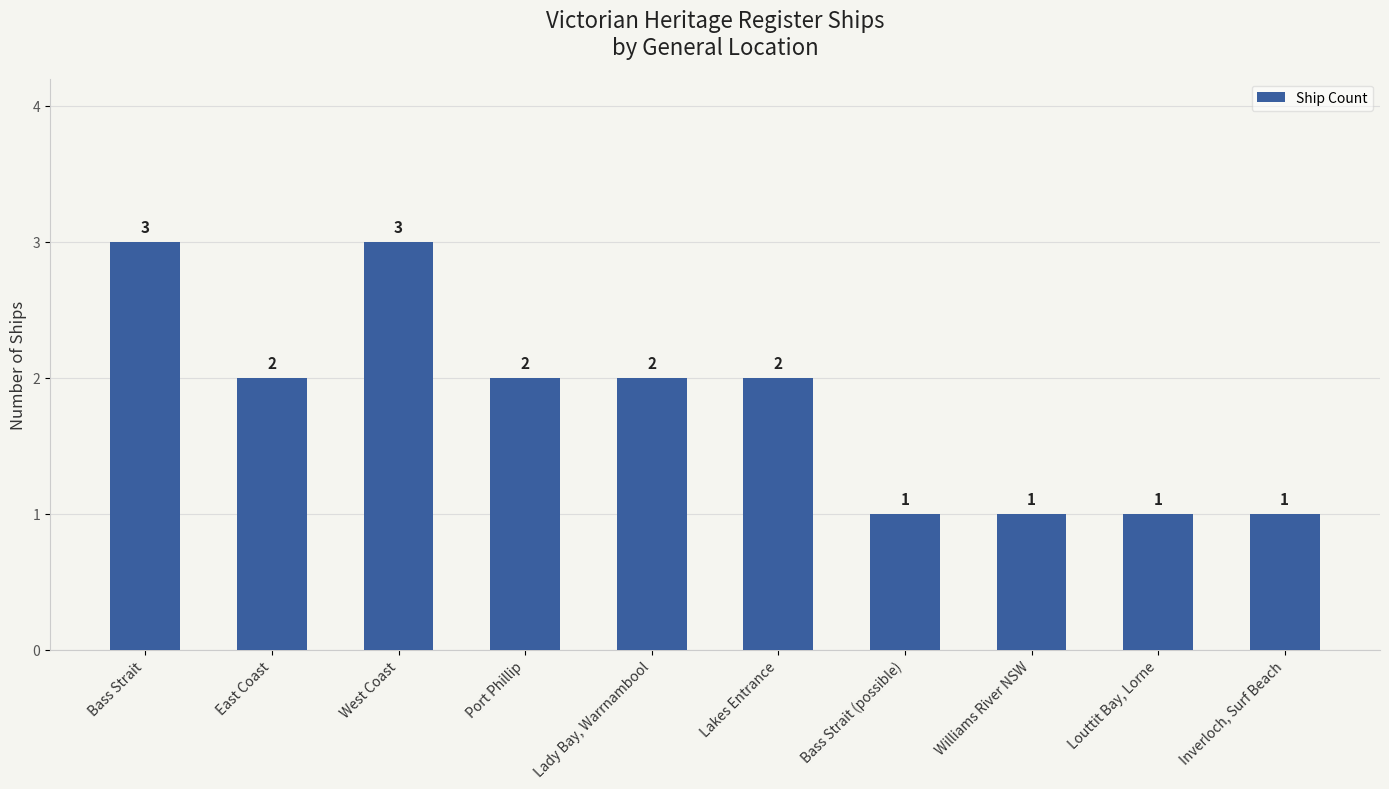

Reading left to right, transcribe all the data shown in this chart.

3	2	3	2	2	2	1	1	1	1